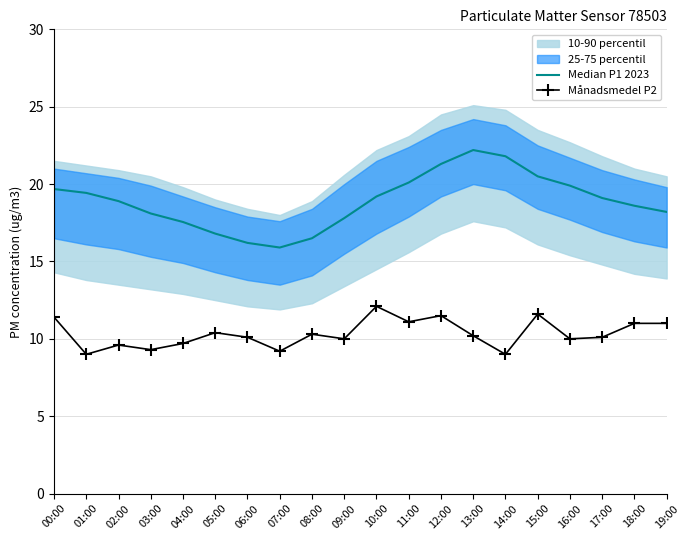

What is the average value of the Median P1 2023 series?

18.9